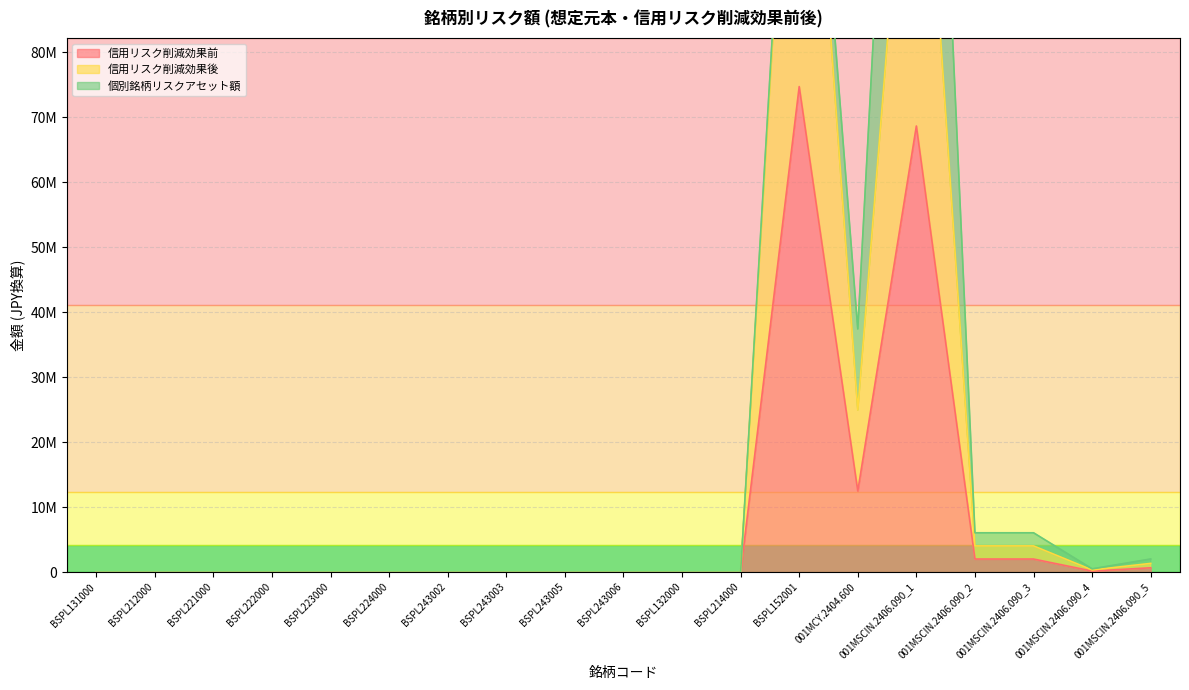

What is the label of the 8th point from the right?

BSPL214000